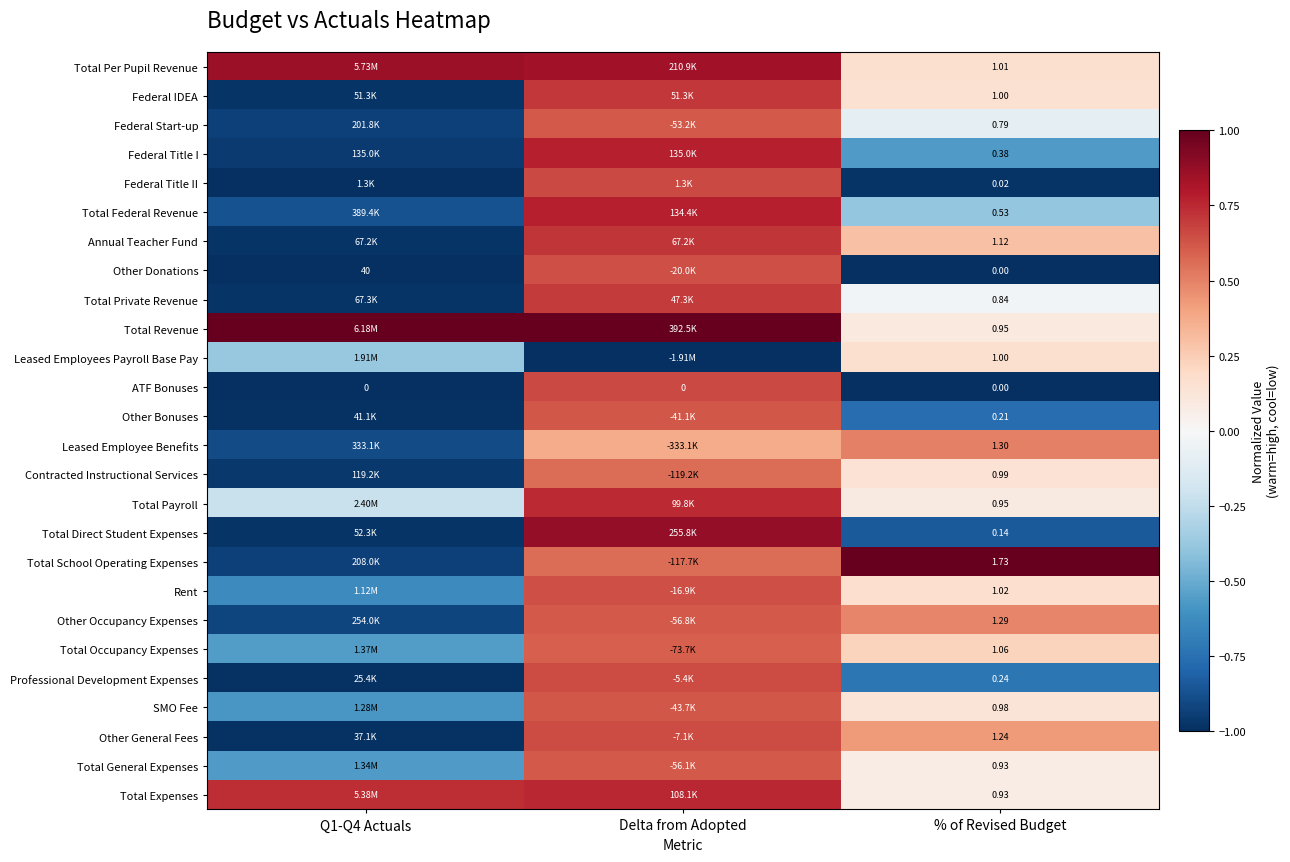

Which category has the highest value in the Annual Teacher Fund series?

Delta from Adopted